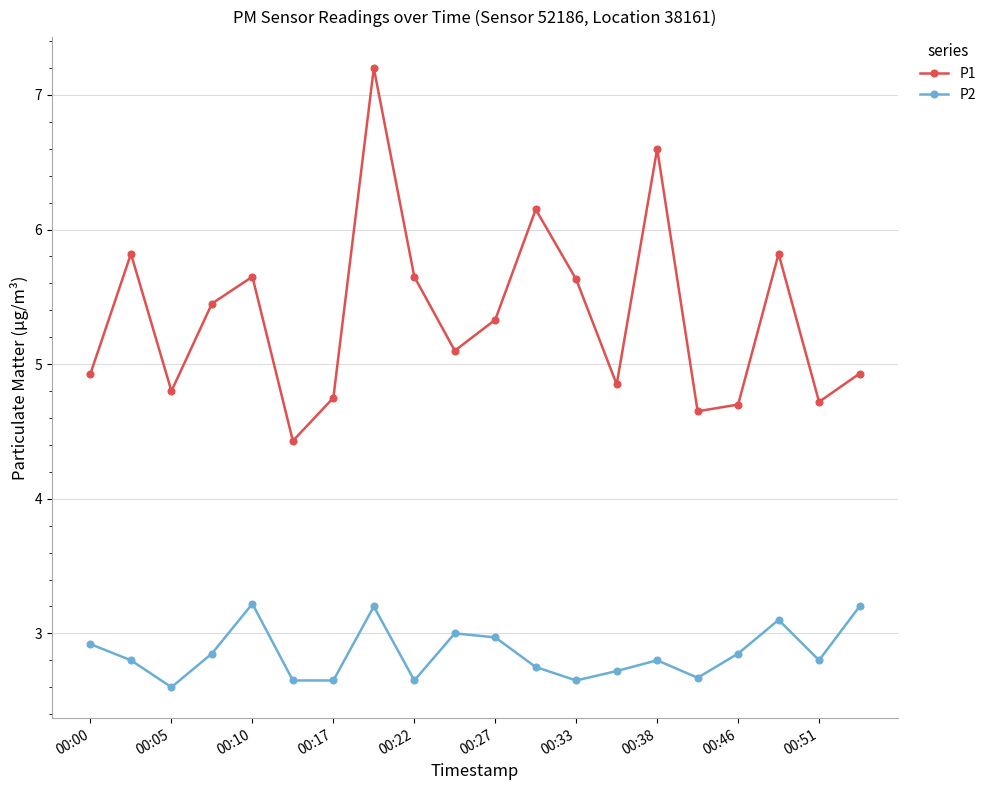

Rank the series by their average value, from highest to lowest.

P1, P2